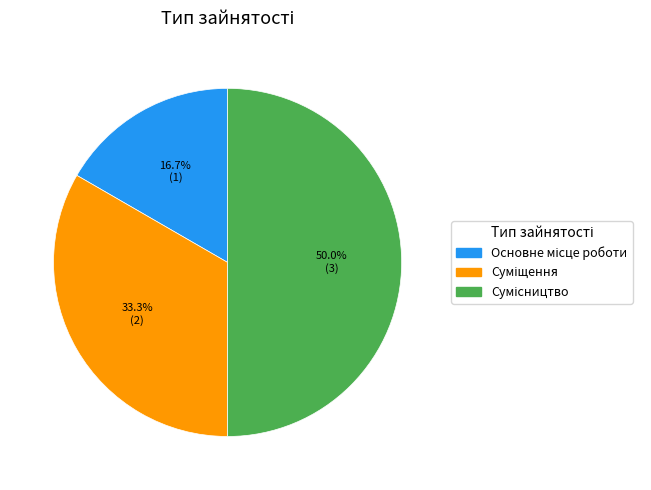

How many slices are in this pie chart?

3